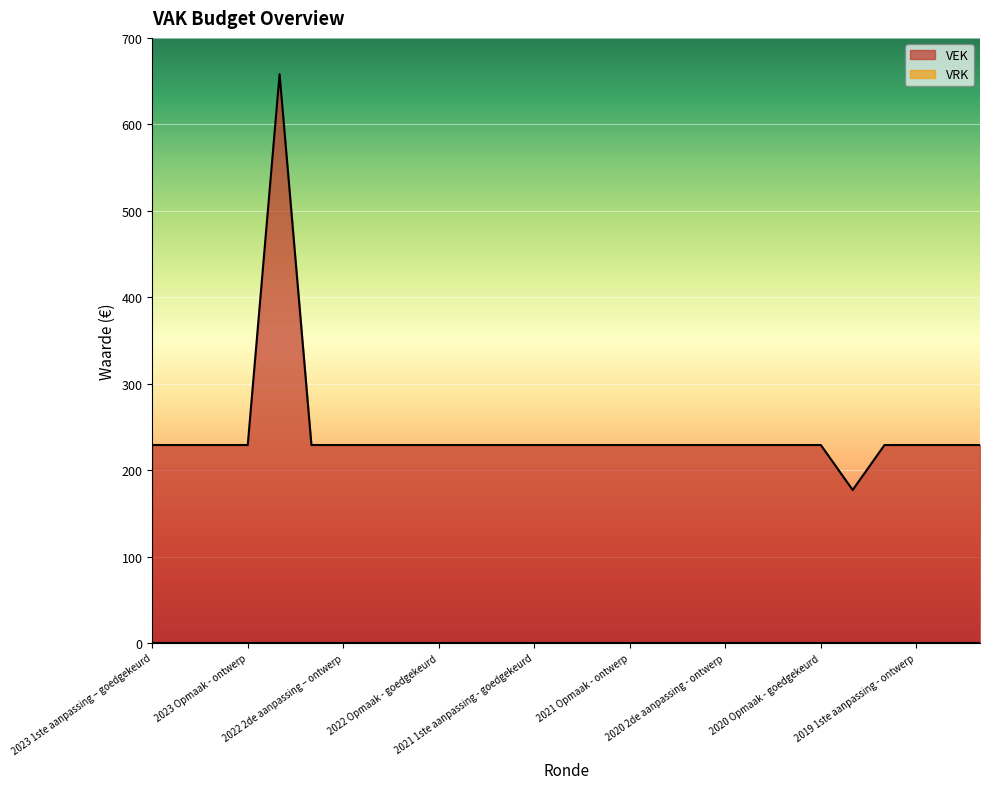

How many points are higher than both their immediate neighbors (excluding endpoints)?

1